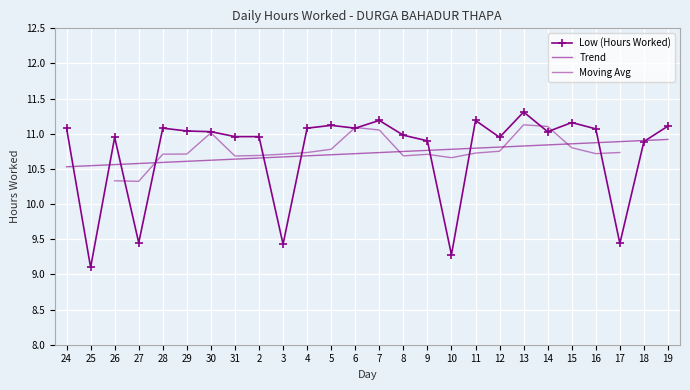

Rank the categories by value from highest to lowest.

13, 7, 11, 15, 5, 19, 24, 28, 4, 6, 16, 29, 30, 14, 8, 31, 2, 26, 12, 9, 18, 27, 17, 3, 10, 25